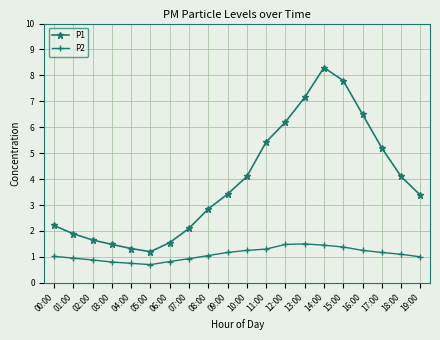

Is it true that P1 equals 4.1 at 10:00?

True